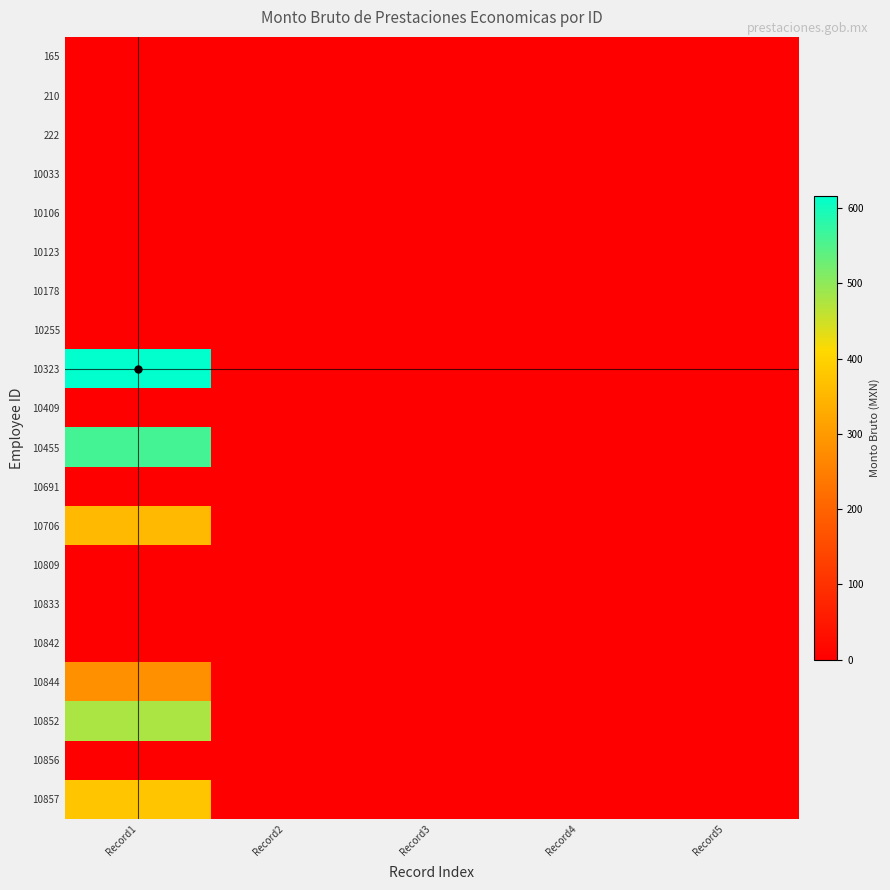

Which has a higher value, Record4 or Record3?

Record4